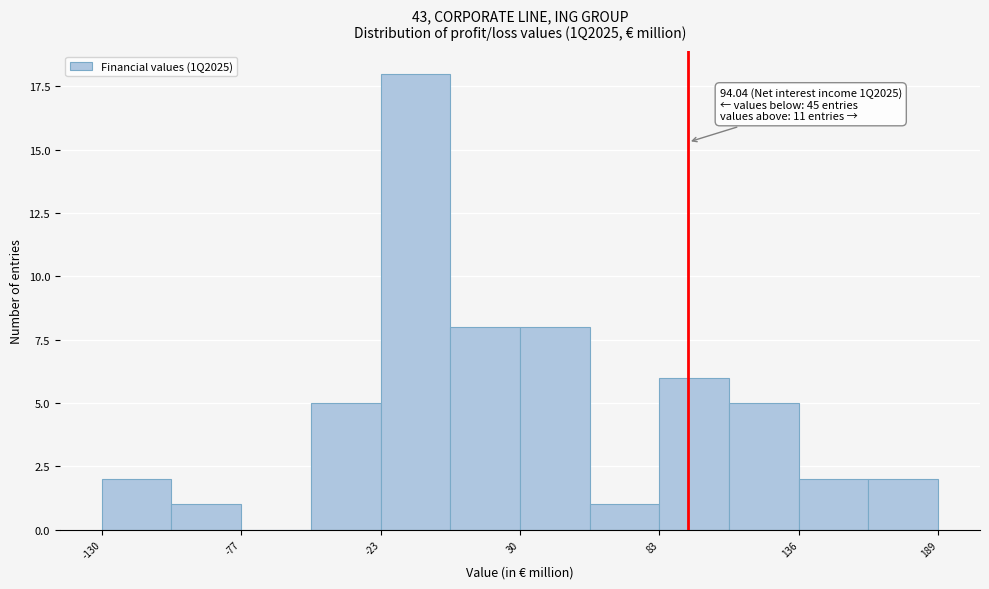

Read against the x-axis, roughly where is the centre of the tallest bar?

-10